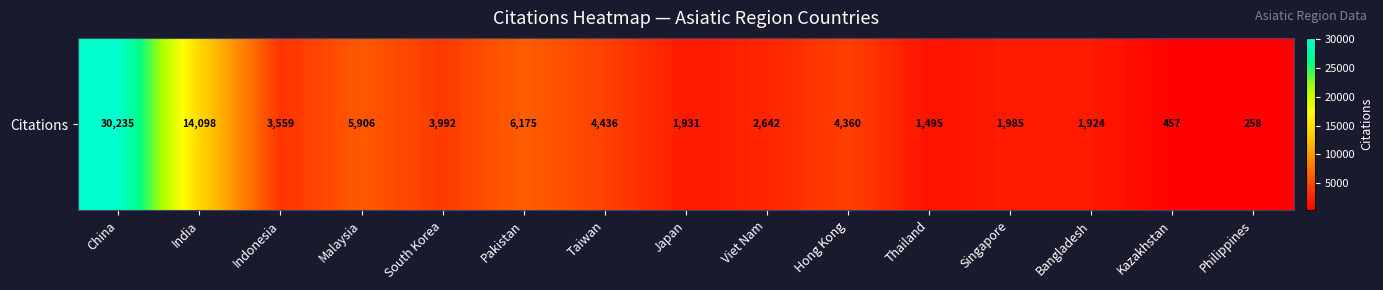

The chart shows a value of 3992 at South Korea. True or false?

True